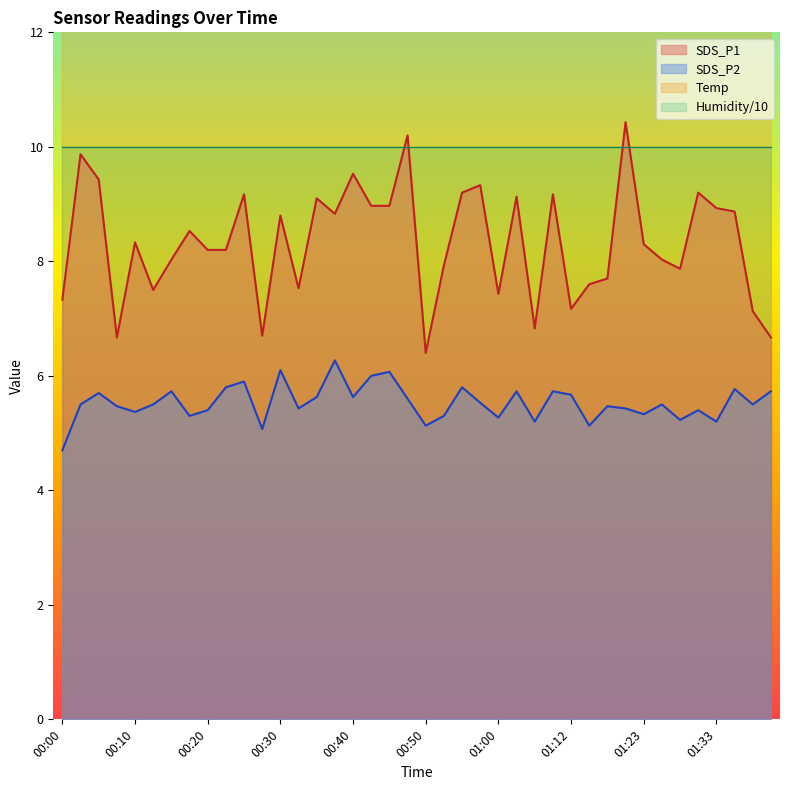

Which series changed the most between 00:40 and 00:55?

SDS_P1